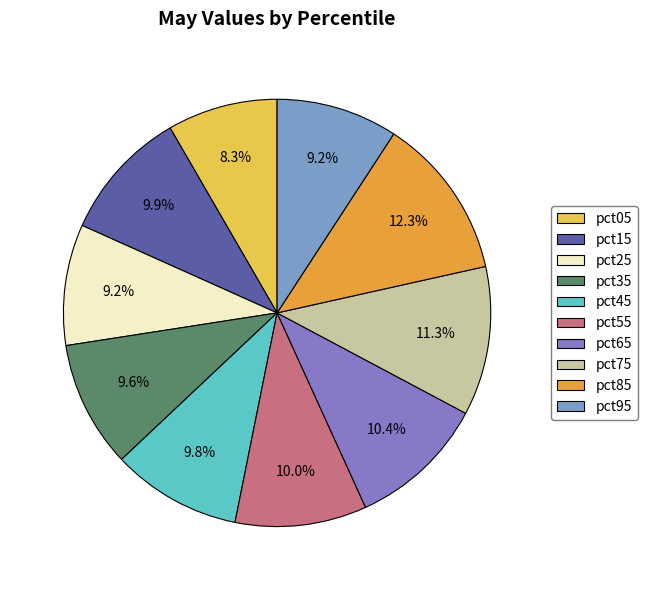

Does any single category account for the majority?

No